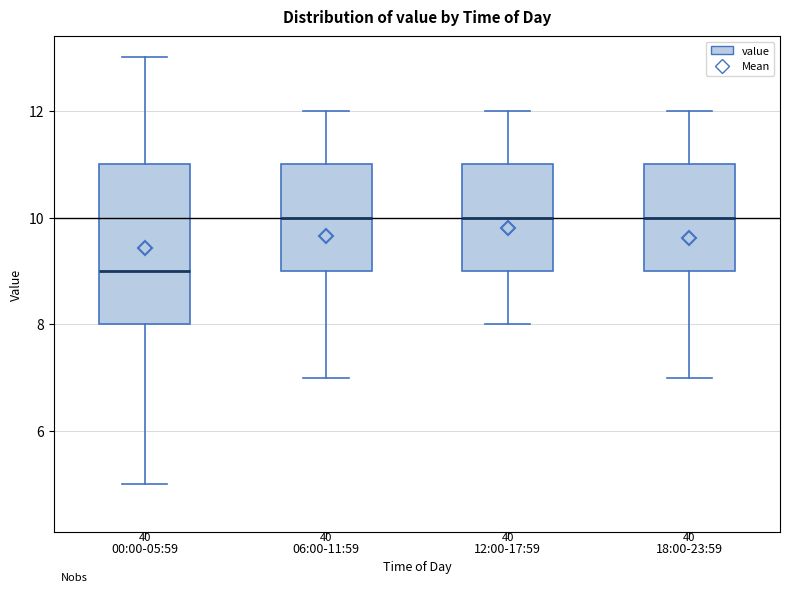

Reading left to right, transcribe this box plot: for each box, give where its median line is, the range the box spans, and where its two whiskers end, as read against the y-axis. The values are not printed on the chart, so give them approximately, as read against the axis.

00:00-05:59: median 9, box 8 to 11, whiskers 5 to 13
06:00-11:59: median 10, box 9 to 11, whiskers 7 to 12
12:00-17:59: median 10, box 9 to 11, whiskers 8 to 12
18:00-23:59: median 10, box 9 to 11, whiskers 7 to 12